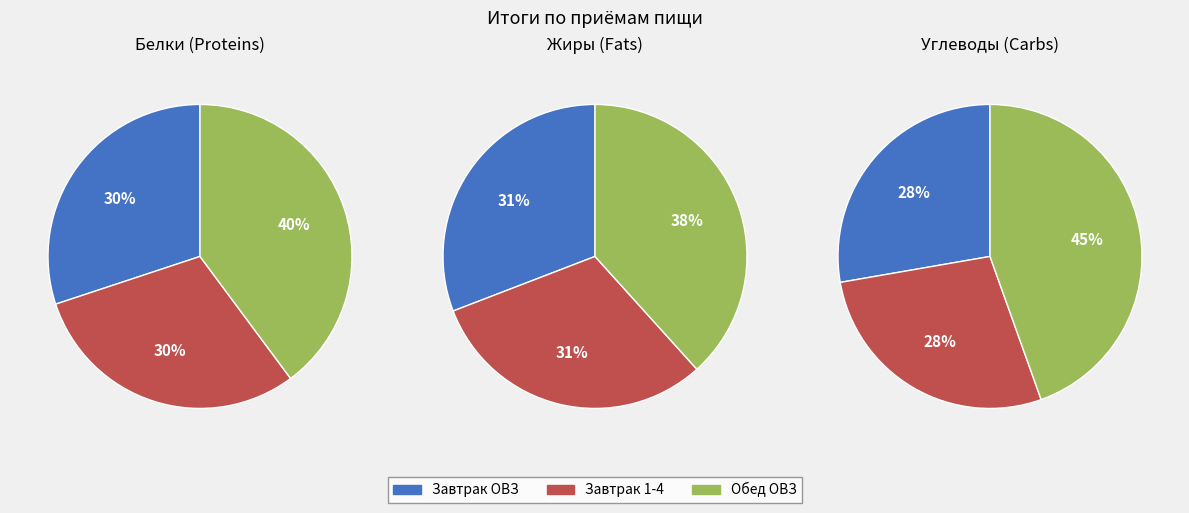

Which series has the largest range (max minus min)?

Carbs